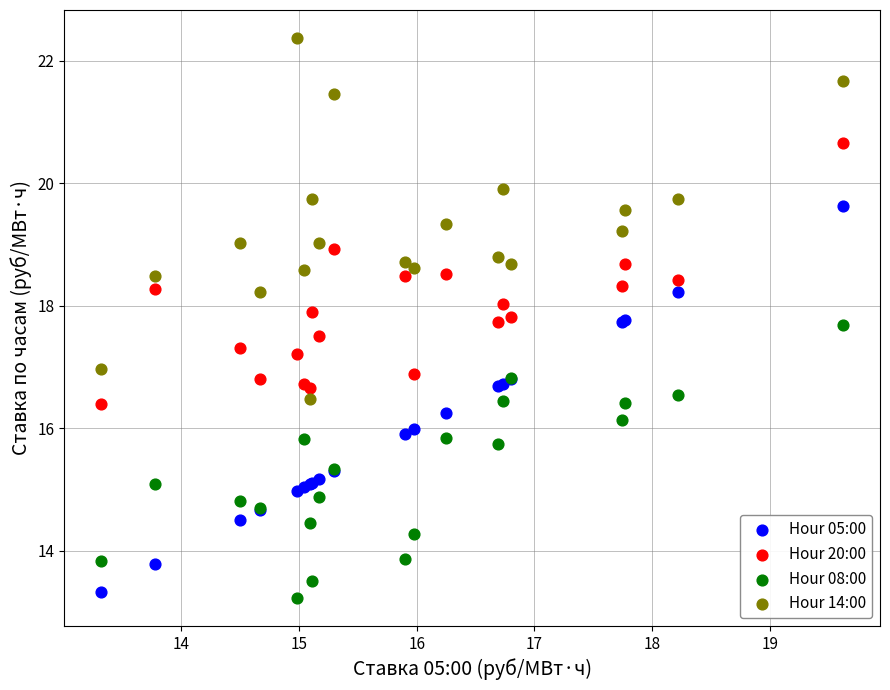

Which series reaches the maximum Y coordinate?

Hour 14:00